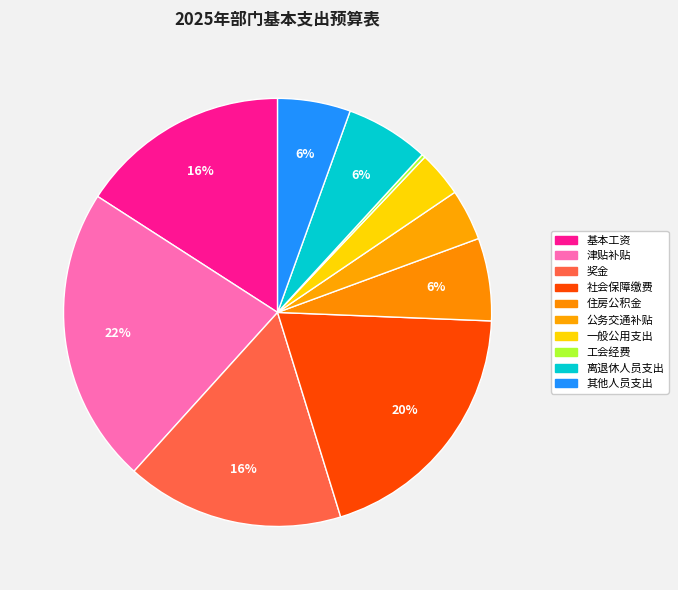

Is there any slice that represents more than half of the pie?

No